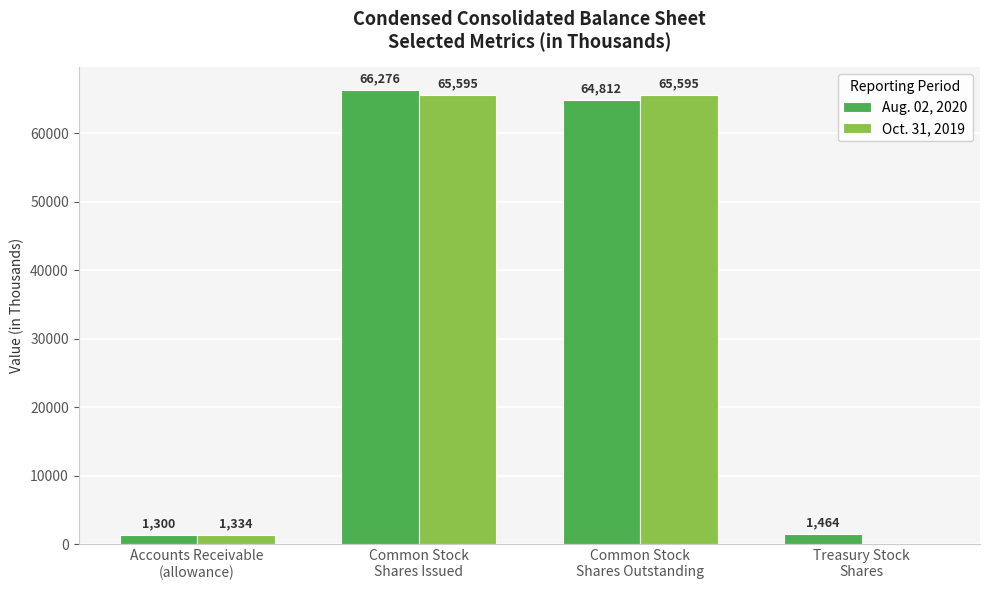

Which series has the largest total across all categories?

Aug. 02, 2020